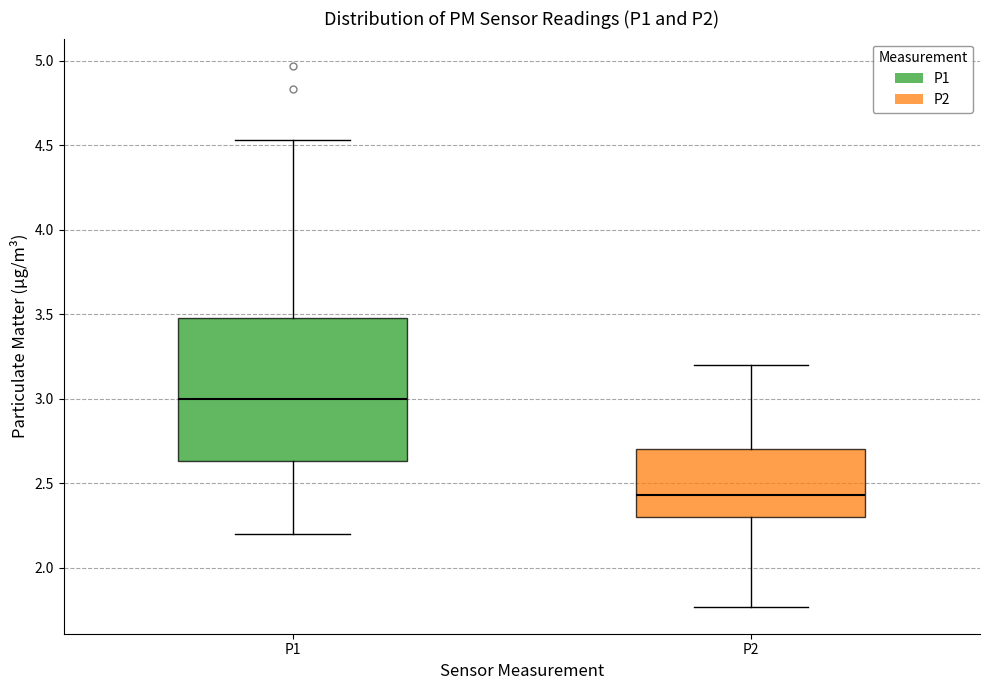

Where does the lower whisker of the box for P2 end on the y-axis? The values are not printed on the chart, so give them approximately, as read against the axis.

1.75